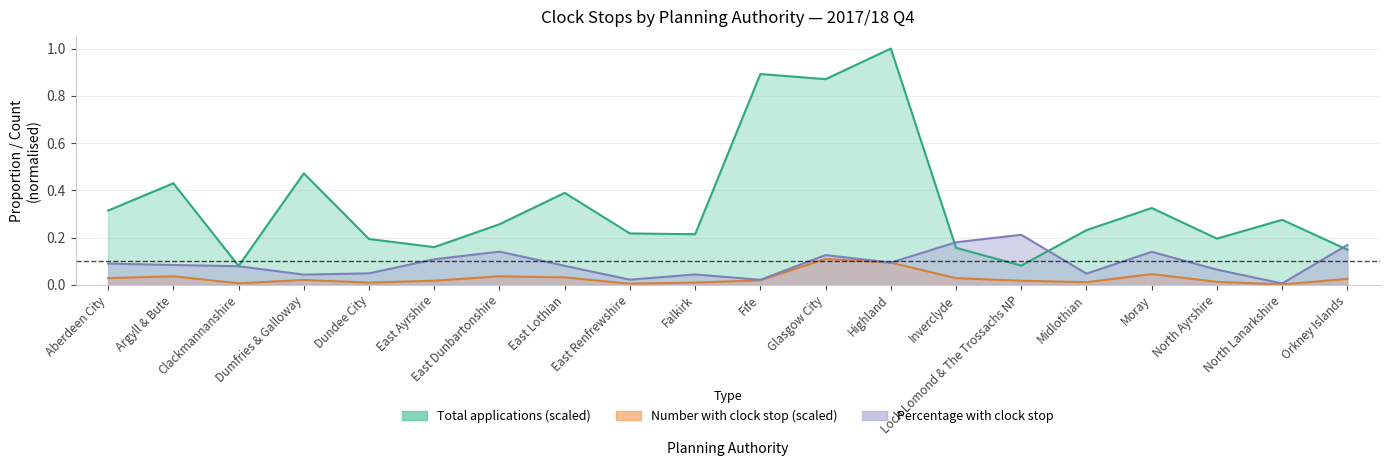

The value of Number with clock stop (scaled) at East Ayrshire is 0.0. True or false?

True